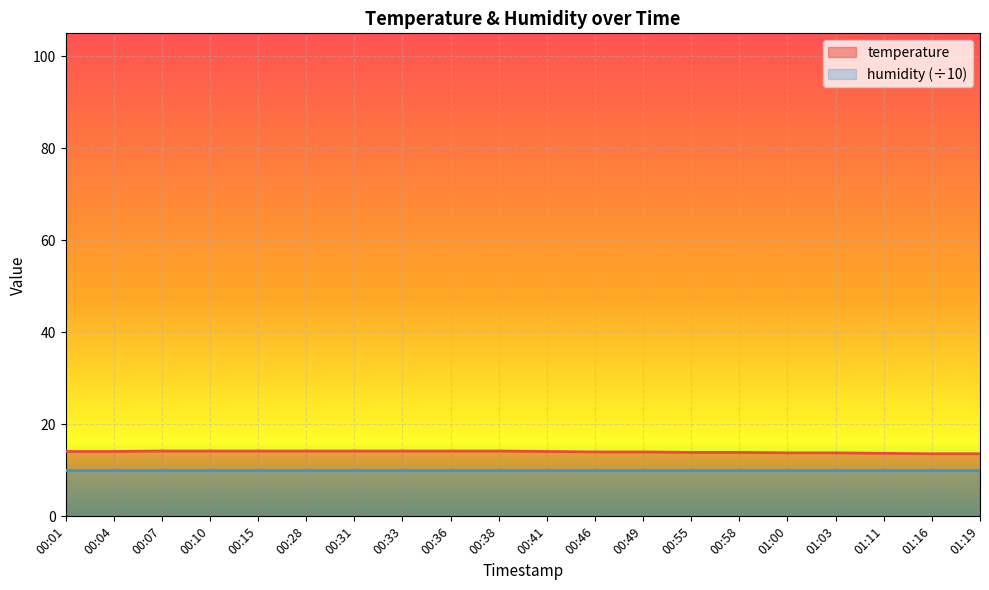

What is the change in value from 00:04 to 00:33?

+0.1